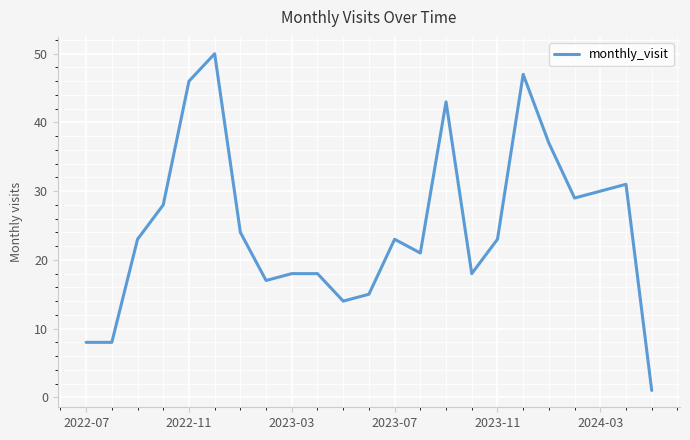

Does the chart display data point markers on the line(s)?

No